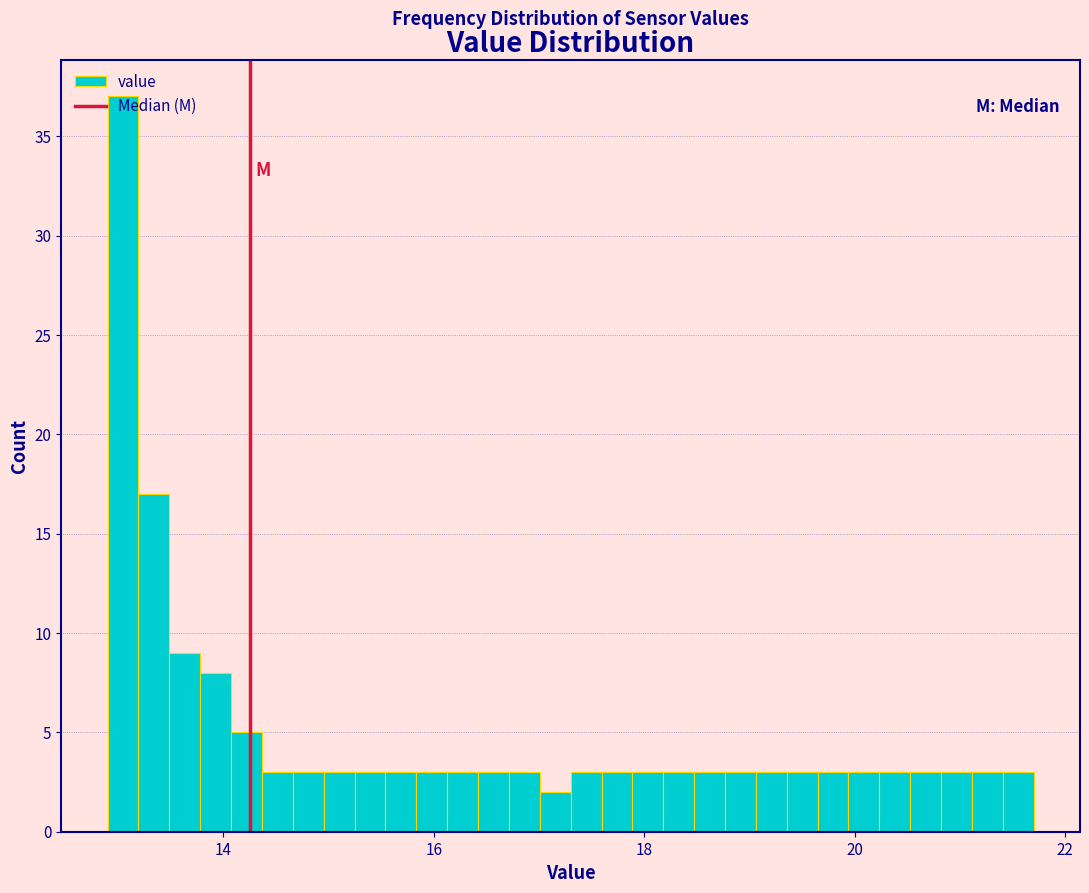

Read against the x-axis, roughly where is the centre of the tallest bar?

13.0